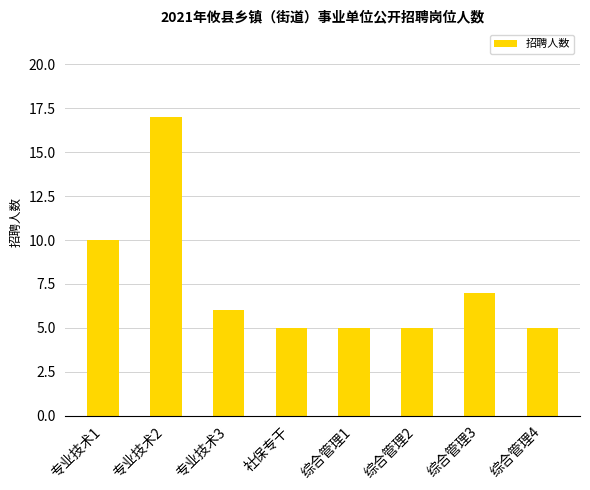

True or false: the data shows 13 at 专业技术1.

False